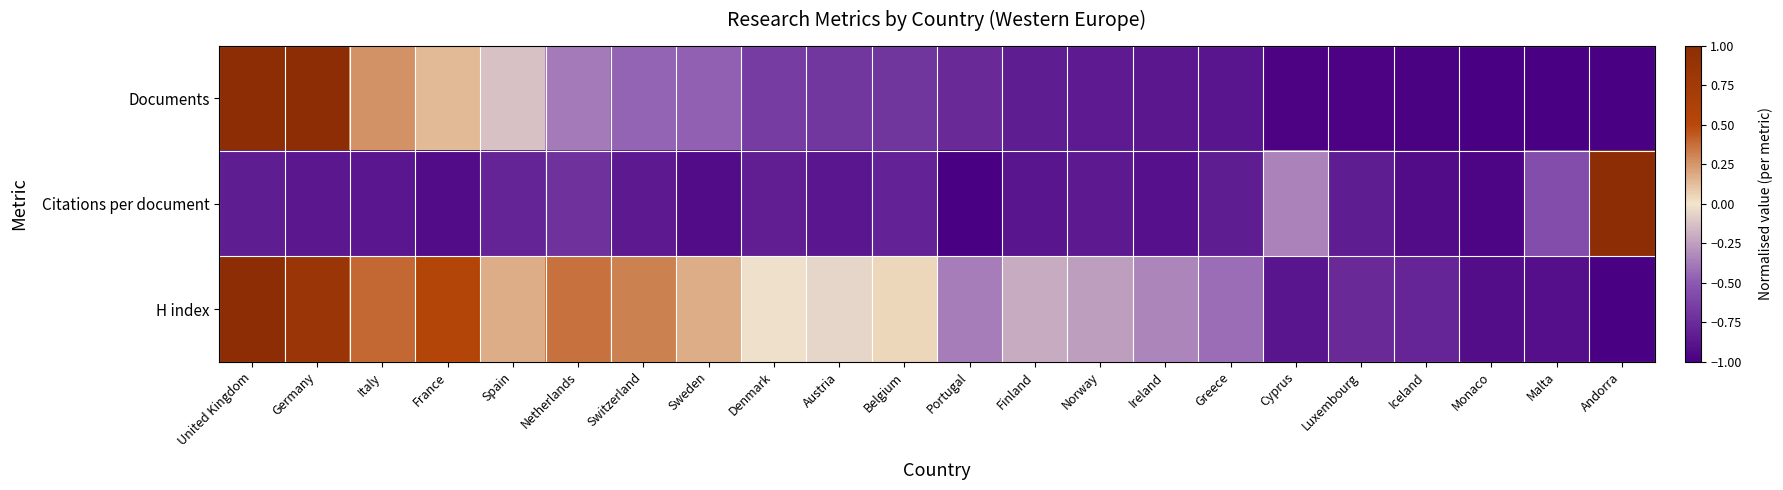

Reading left to right, transcribe all the data shown in this chart.

Documents: United Kingdom=1.0	Germany=1.0	Italy=0.3	France=0.1	Spain=-0.1	Netherlands=-0.4	Switzerland=-0.5	Sweden=-0.5	Denmark=-0.7	Austria=-0.7	Belgium=-0.7	Portugal=-0.8	Finland=-0.8	Norway=-0.8	Ireland=-0.9	Greece=-0.9	Cyprus=-1.0	Luxembourg=-1.0	Iceland=-1.0	Monaco=-1.0	Malta=-1.0	Andorra=-1.0
Citations per document: United Kingdom=-0.8	Germany=-0.9	Italy=-0.9	France=-0.9	Spain=-0.8	Netherlands=-0.7	Switzerland=-0.8	Sweden=-0.9	Denmark=-0.8	Austria=-0.9	Belgium=-0.8	Portugal=-1.0	Finland=-0.9	Norway=-0.8	Ireland=-0.9	Greece=-0.8	Cyprus=-0.3	Luxembourg=-0.8	Iceland=-0.9	Monaco=-1.0	Malta=-0.6	Andorra=1.0
H index: United Kingdom=1.0	Germany=0.8	Italy=0.4	France=0.5	Spain=0.2	Netherlands=0.4	Switzerland=0.3	Sweden=0.2	Denmark=-0.0	Austria=-0.1	Belgium=0.0	Portugal=-0.4	Finland=-0.2	Norway=-0.3	Ireland=-0.3	Greece=-0.4	Cyprus=-0.9	Luxembourg=-0.8	Iceland=-0.8	Monaco=-0.9	Malta=-0.9	Andorra=-1.0